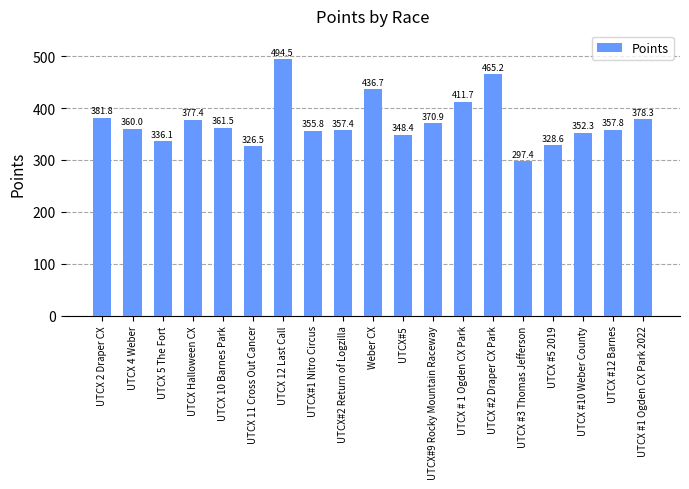

List the labels in order of value, largest first.

UTCX 12 Last Call, UTCX #2 Draper CX Park, Weber CX, UTCX # 1 Ogden CX Park, UTCX 2 Draper CX, UTCX #1 Ogden CX Park 2022, UTCX Halloween CX, UTCX#9 Rocky Mountain Raceway, UTCX 10 Barnes Park, UTCX 4 Weber, UTCX #12 Barnes, UTCX#2 Return of Logzilla, UTCX#1 Nitro Circus, UTCX #10 Weber County, UTCX#5, UTCX 5 The Fort, UTCX #5 2019, UTCX 11 Cross Out Cancer, UTCX #3 Thomas Jefferson